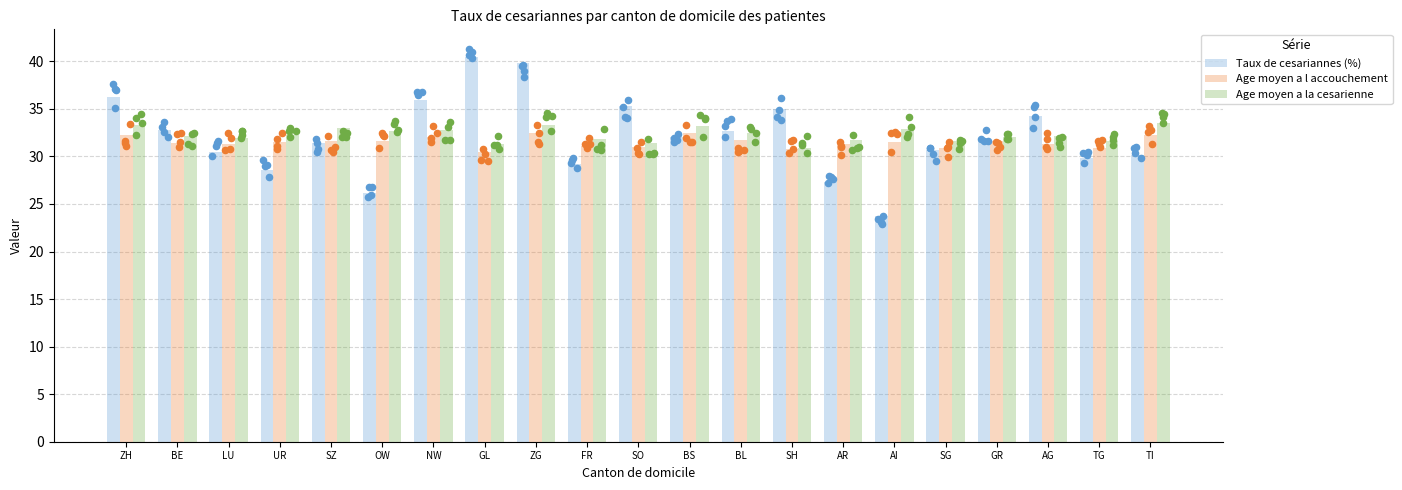

Which series contains the lowest Y value?

Taux de cesariannes (%)